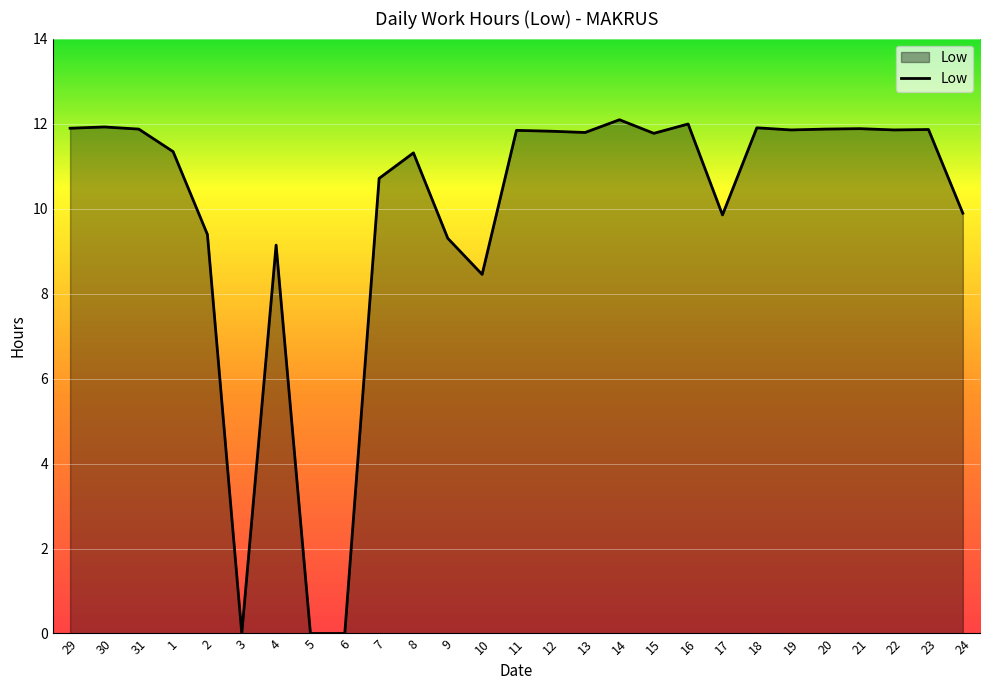

What is the change in value from 8 to 24?

-1.4